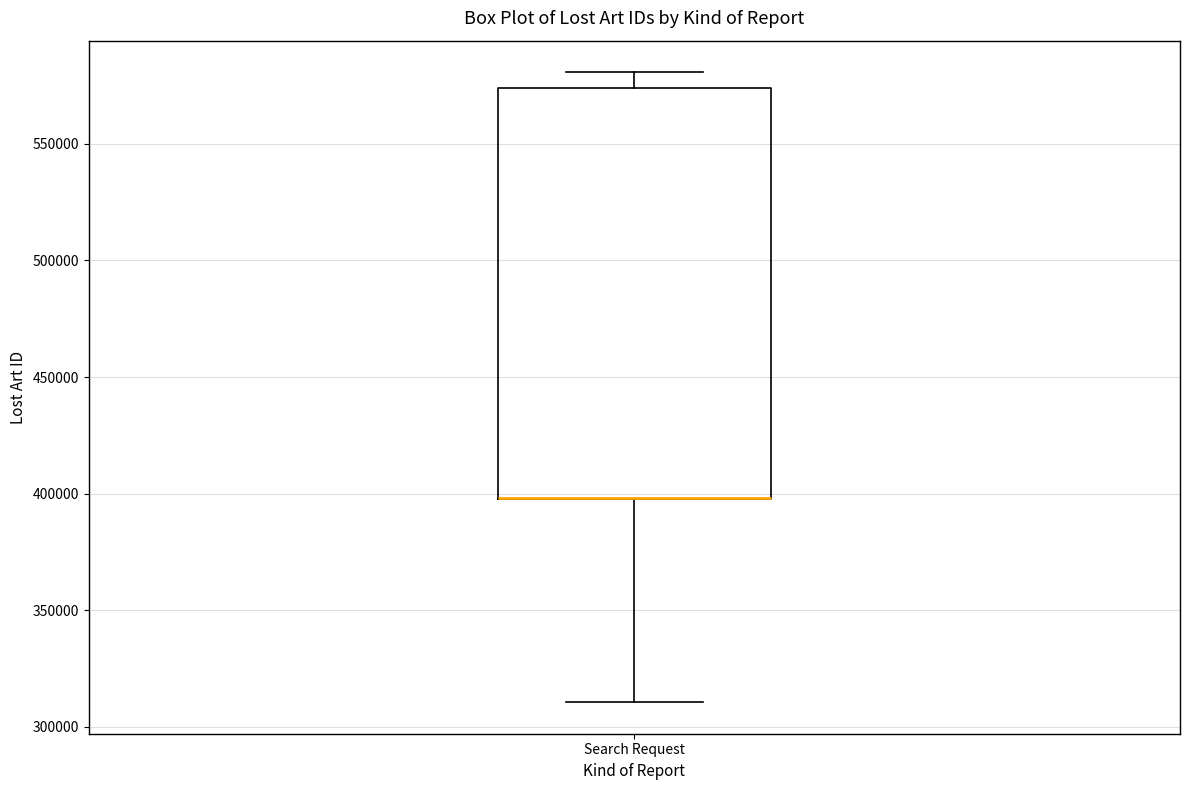

Transcribe this box plot: give where the median line is, the range the box spans, and where the two whiskers end, as read against the y-axis. The values are not printed on the chart, so give them approximately, as read against the axis.

median 400000 (drawn on the box's lower edge), box 400000 to 575000, whiskers 310000 to 580000